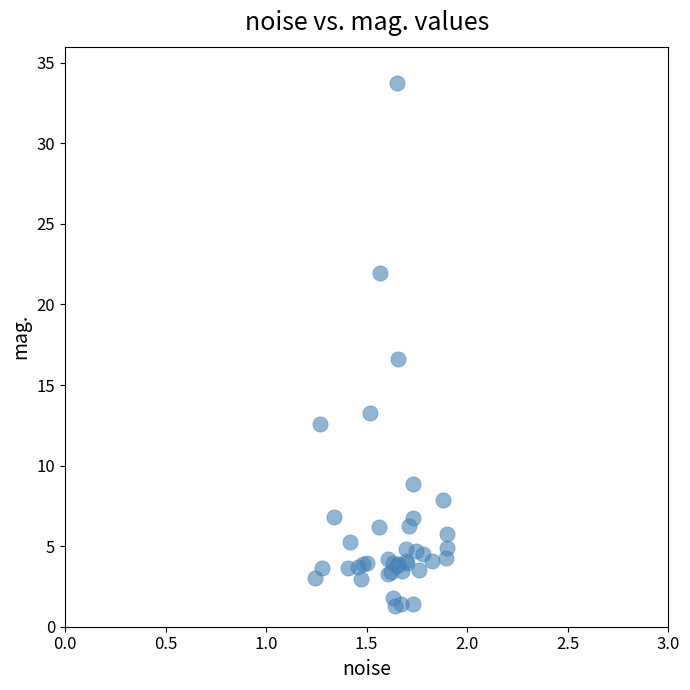

What Y value in the scatter plot is closest to 17?

16.6